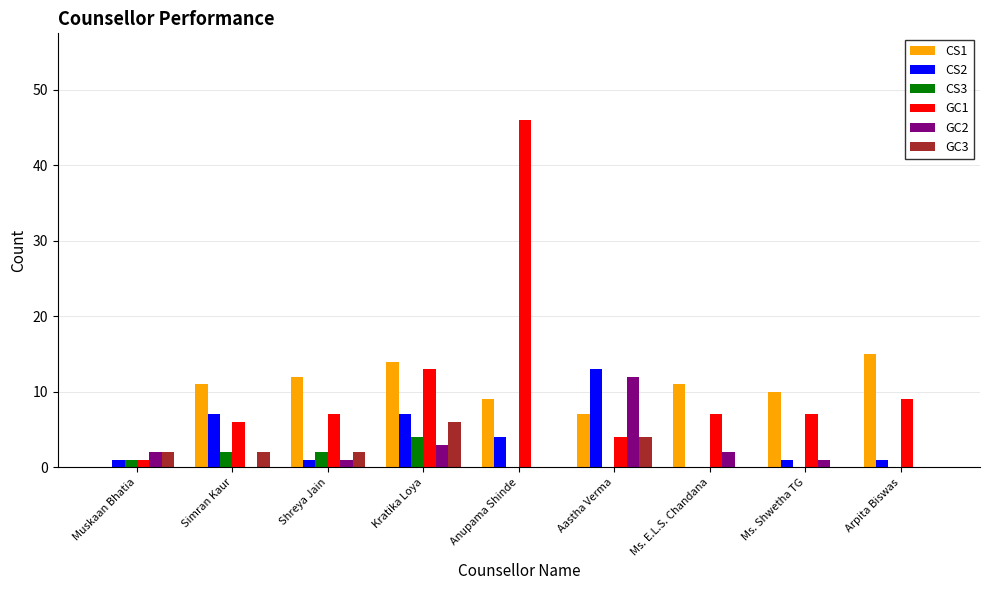

What are all the series names shown in the legend?

CS1, CS2, CS3, GC1, GC2, GC3